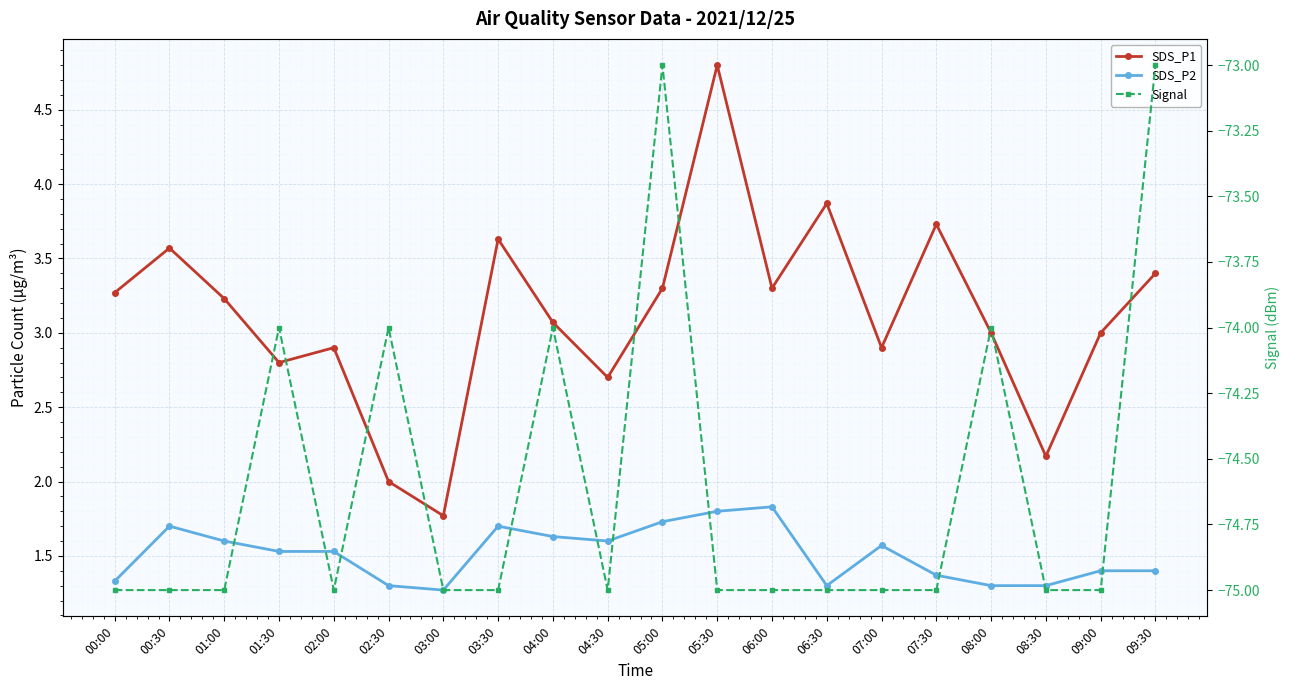

How many lines are shown in the chart?

3